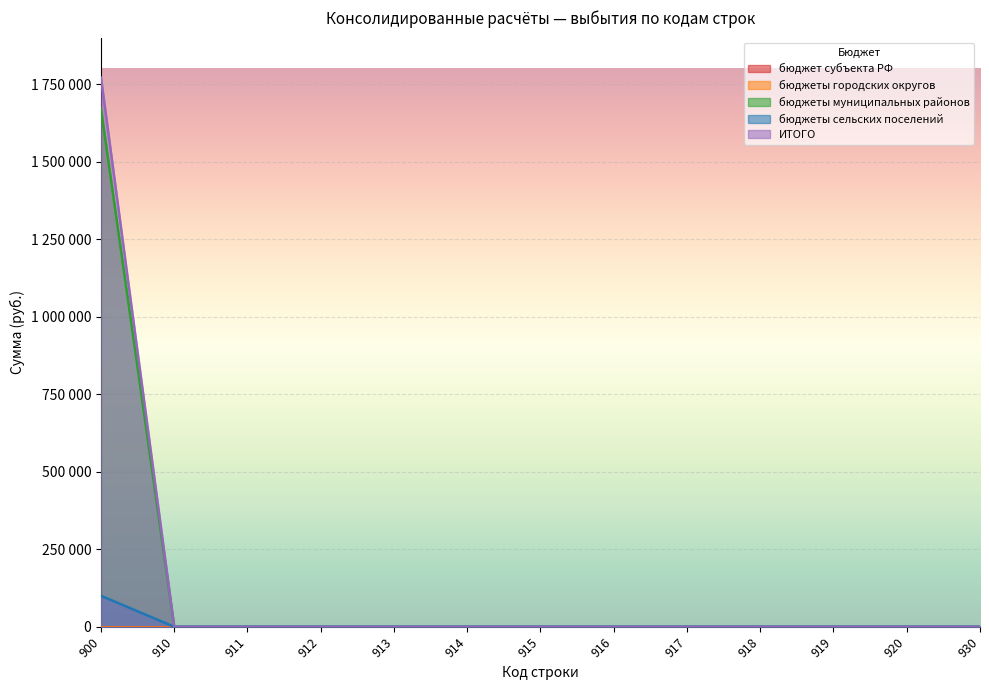

Reading left to right, list all the values displayed in this chart.

бюджеты муниципальных районов: 900=1670950	910=0	911=0	912=0	913=0	914=0	915=0	916=0	917=0	918=0	919=0	920=0	930=0
бюджеты сельских поселений: 900=100000	910=0	911=0	912=0	913=0	914=0	915=0	916=0	917=0	918=0	919=0	920=0	930=0
ИТОГО: 900=1770950	910=0	911=0	912=0	913=0	914=0	915=0	916=0	917=0	918=0	919=0	920=0	930=0